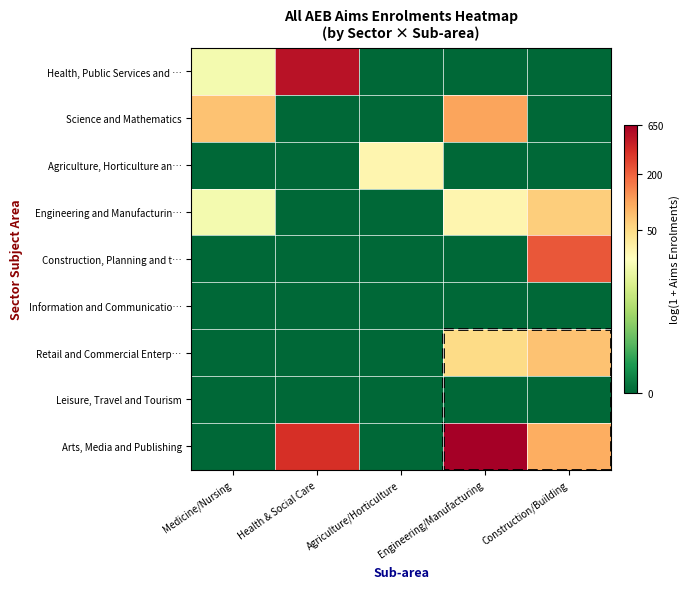

Reading left to right, transcribe all the data shown in this chart.

Health, Public Services and …: Medicine/Nursing=3.0	Health & Social Care=6.2	Agriculture/Horticulture=0.0	Engineering/Manufacturing=0.0	Construction/Building=0.0
Science and Mathematics: Medicine/Nursing=4.3	Health & Social Care=0.0	Agriculture/Horticulture=0.0	Engineering/Manufacturing=4.6	Construction/Building=0.0
Agriculture, Horticulture an…: Medicine/Nursing=0.0	Health & Social Care=0.0	Agriculture/Horticulture=3.4	Engineering/Manufacturing=0.0	Construction/Building=0.0
Engineering and Manufacturin…: Medicine/Nursing=3.0	Health & Social Care=0.0	Agriculture/Horticulture=0.0	Engineering/Manufacturing=3.4	Construction/Building=4.1
Construction, Planning and t…: Medicine/Nursing=0.0	Health & Social Care=0.0	Agriculture/Horticulture=0.0	Engineering/Manufacturing=0.0	Construction/Building=5.4
Information and Communicatio…: Medicine/Nursing=0.0	Health & Social Care=0.0	Agriculture/Horticulture=0.0	Engineering/Manufacturing=0.0	Construction/Building=0.0
Retail and Commercial Enterp…: Medicine/Nursing=0.0	Health & Social Care=0.0	Agriculture/Horticulture=0.0	Engineering/Manufacturing=3.9	Construction/Building=4.3
Leisure, Travel and Tourism: Medicine/Nursing=0.0	Health & Social Care=0.0	Agriculture/Horticulture=0.0	Engineering/Manufacturing=0.0	Construction/Building=0.0
Arts, Media and Publishing: Medicine/Nursing=0.0	Health & Social Care=5.8	Agriculture/Horticulture=0.0	Engineering/Manufacturing=6.5	Construction/Building=4.5